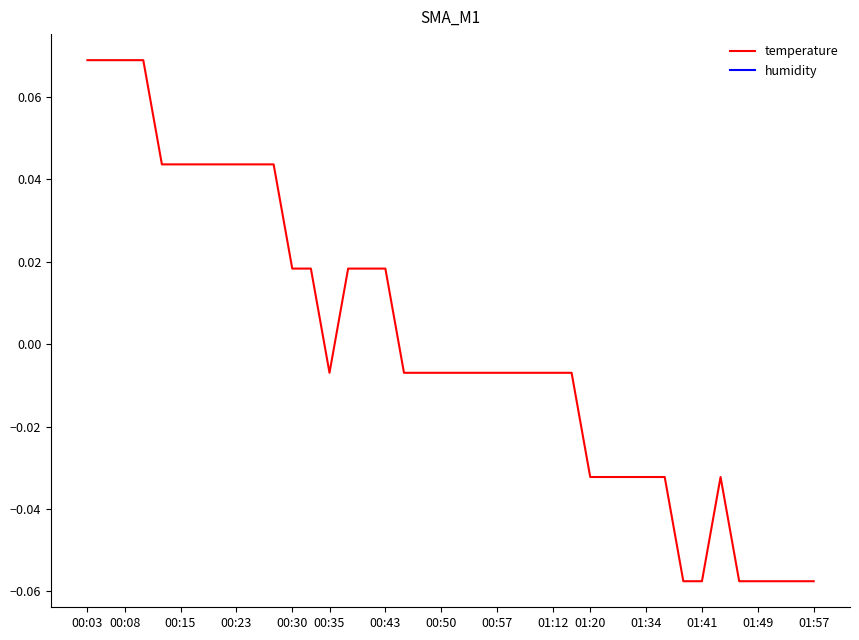

Is this an area chart (filled region under the line)?

No